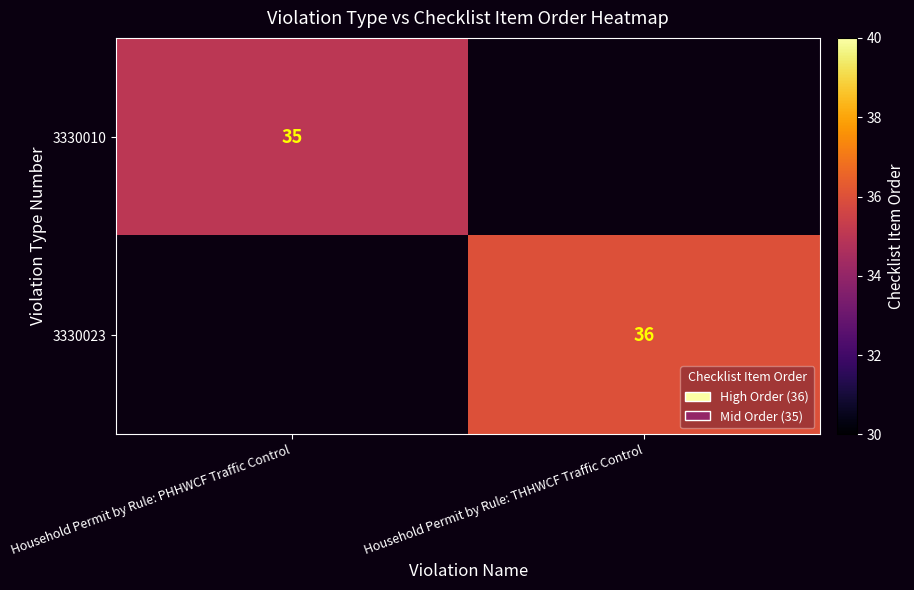

The value of 3330023 at Household Permit by Rule: THHWCF Traffic Control is 25. True or false?

False